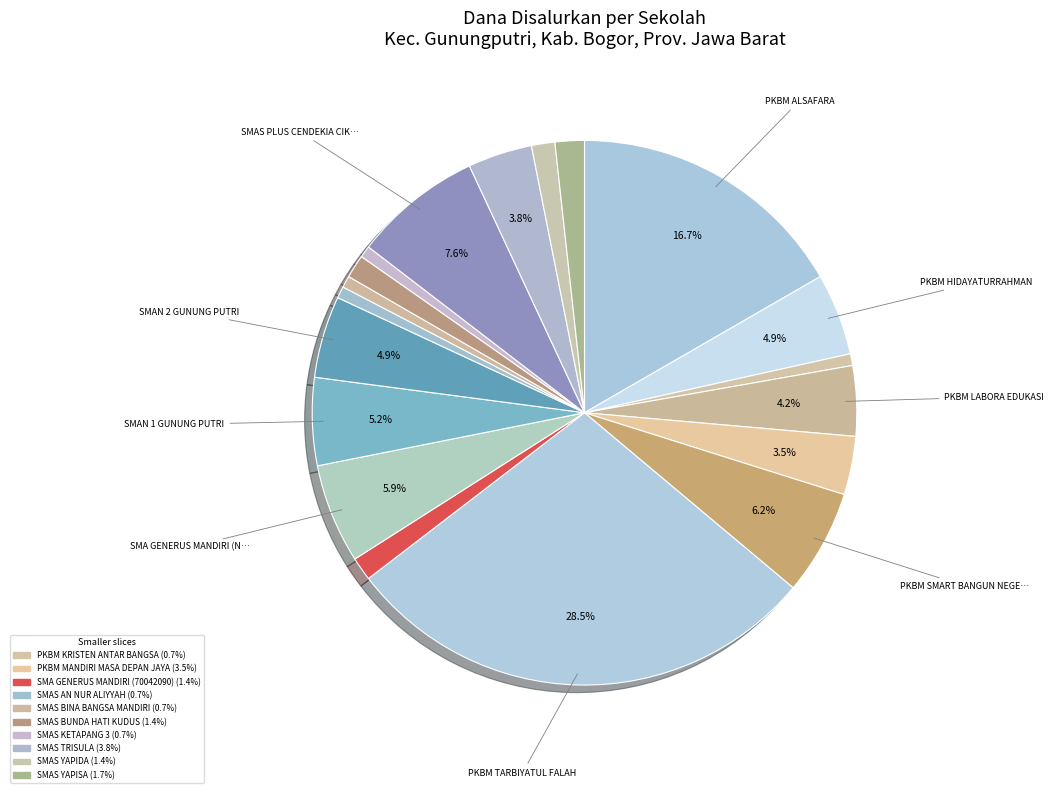

How many segments does this pie chart have?

19